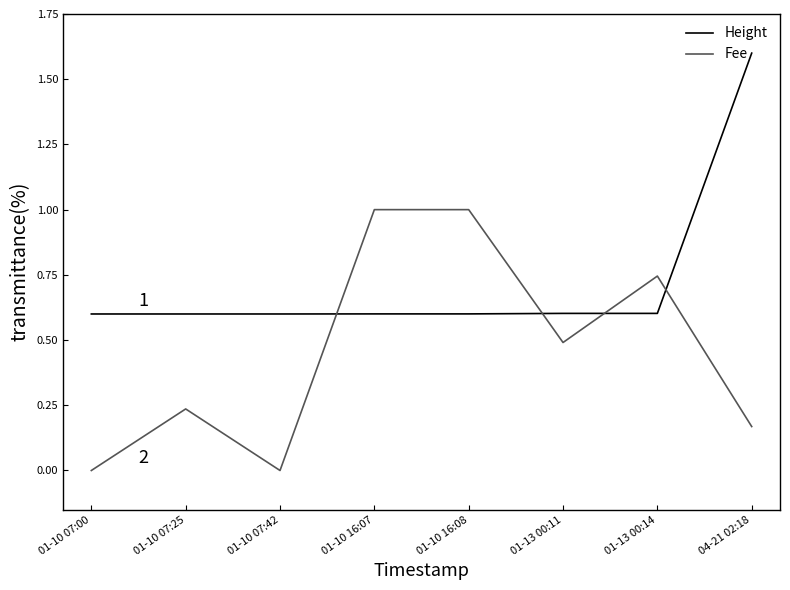

How many interior local valleys does the Fee series have?

2